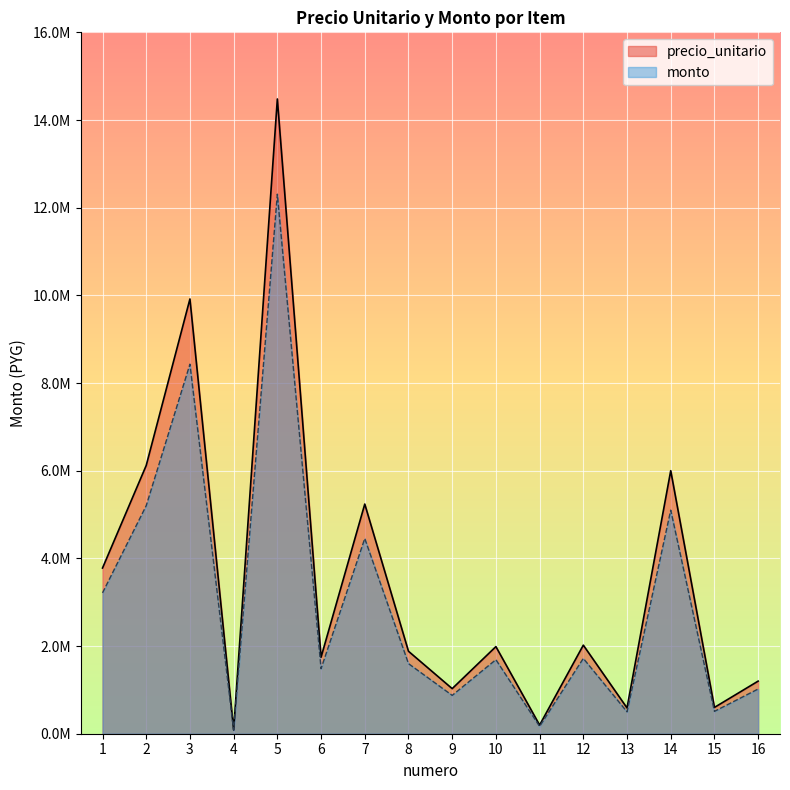

What is the average value of the precio_unitario series?

3554711.2